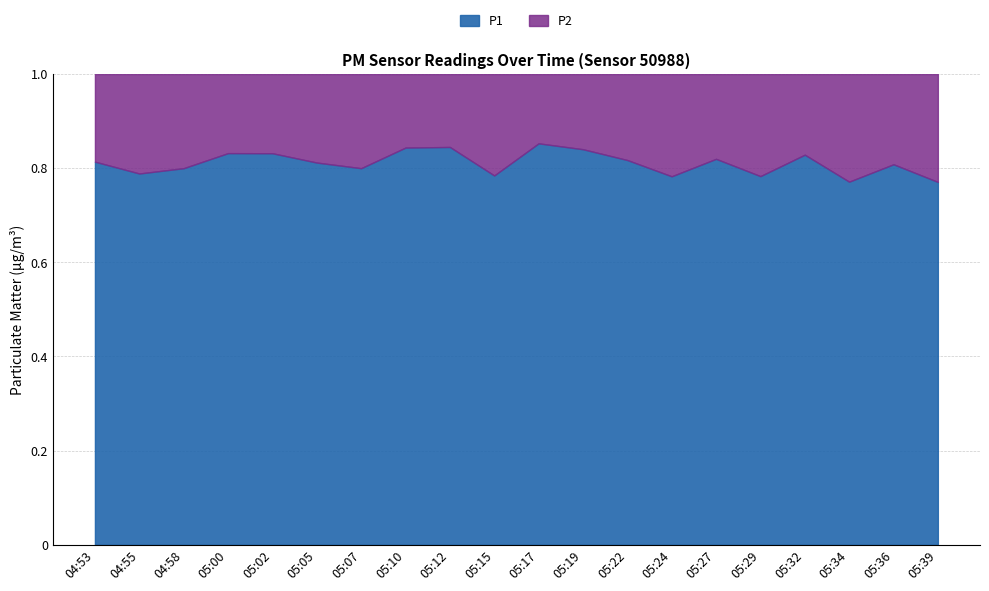

What are all the series names shown in the legend?

P1, P2